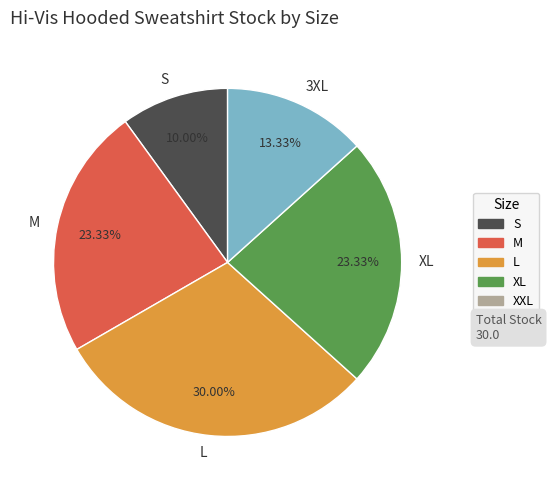

Is 3XL the majority of the pie?

No